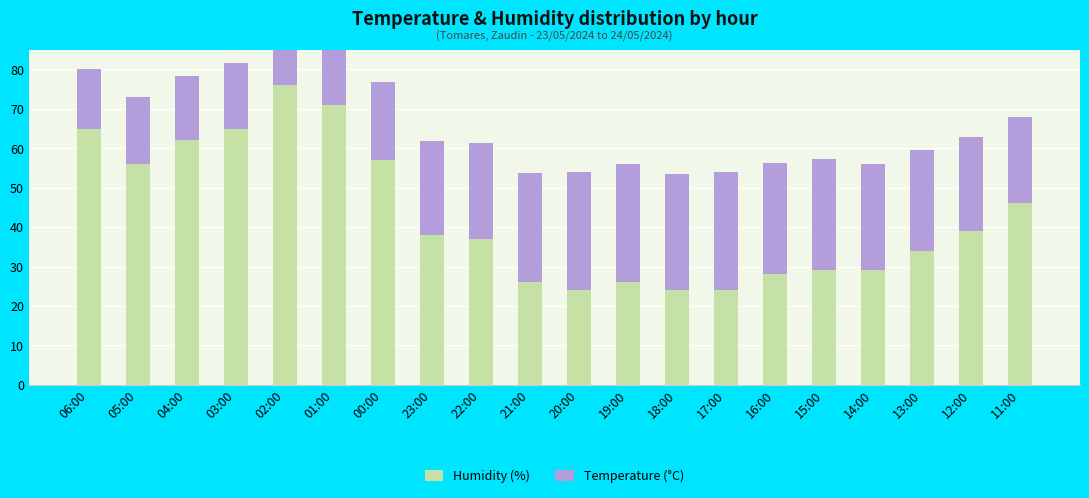

What is the value of the Temperature (°C) bar at the 5th from the left?

16.3